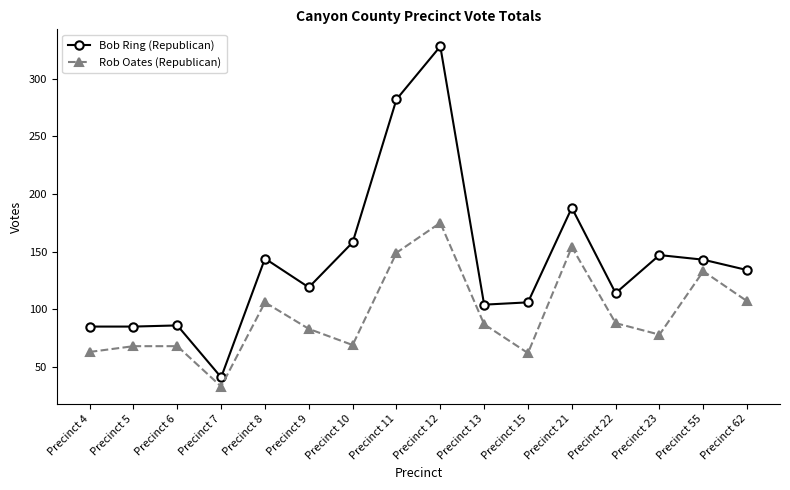

What is the sum of the Rob Oates (Republican) values at Precinct 7 and Precinct 21?

187